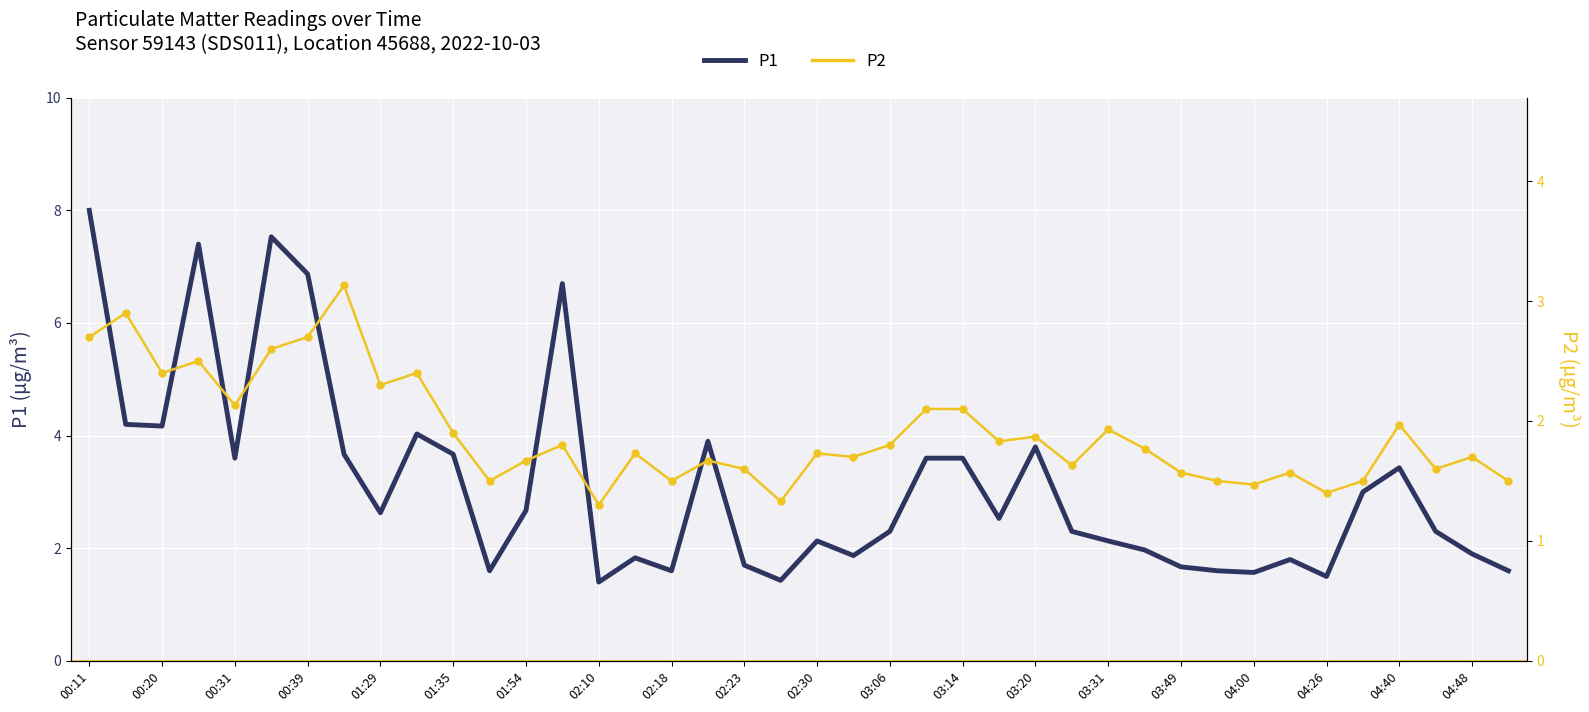

At which category is the sum across all series the highest?

00:11